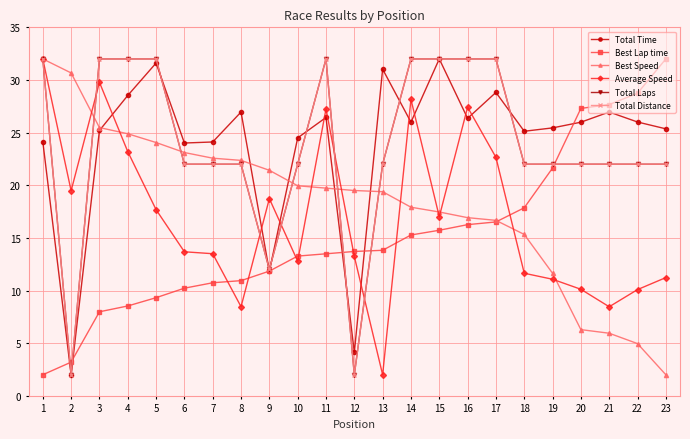

What is the maximum value shown in the chart?

32.0